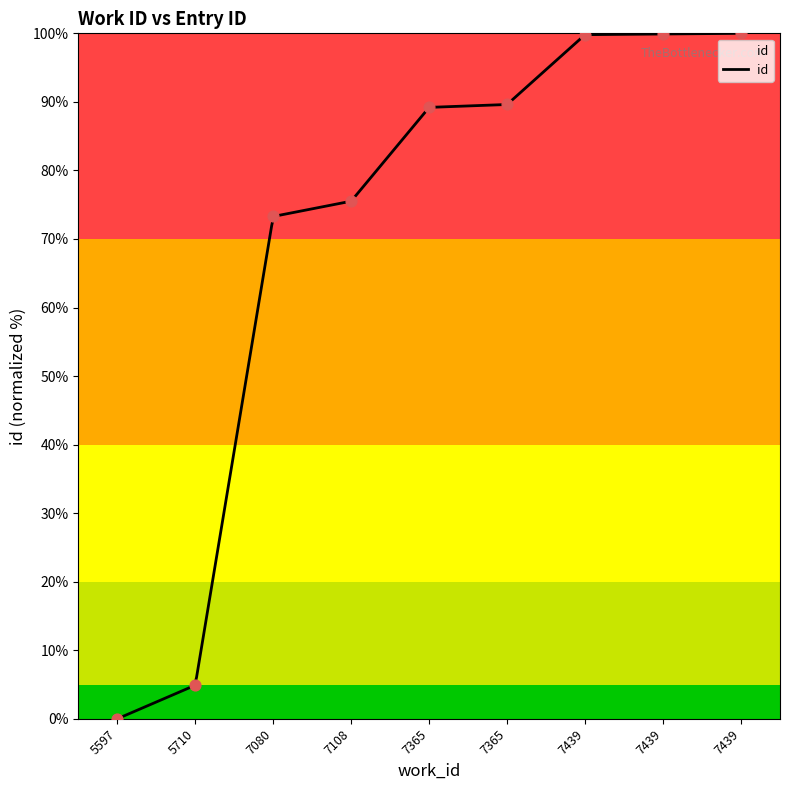

What is the ratio of the value at 7365 to the value at 7439?

0.9